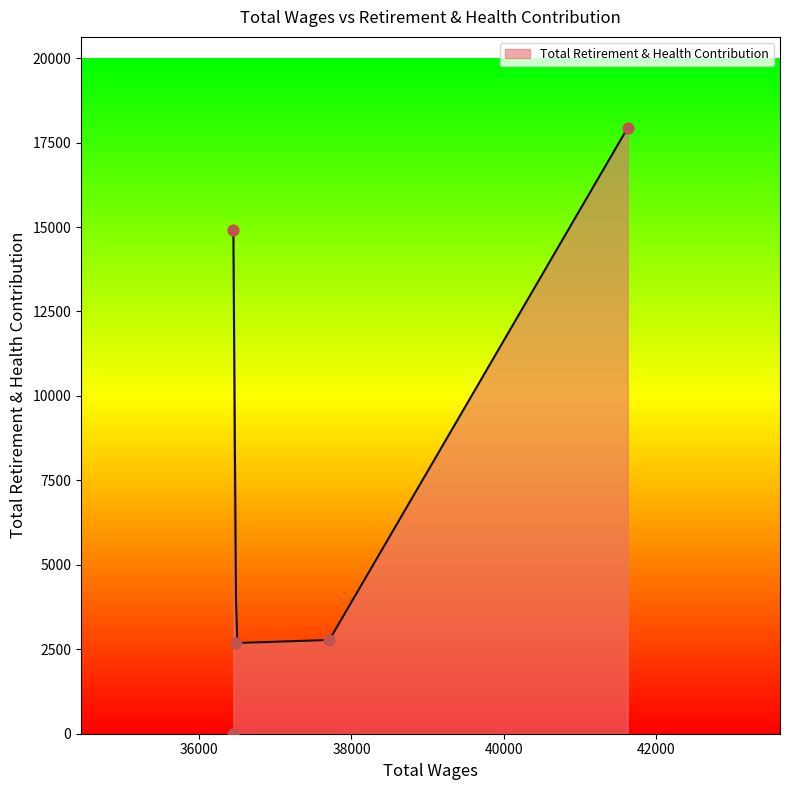

Which has a higher value, 41627.0 or 36449.0?

41627.0